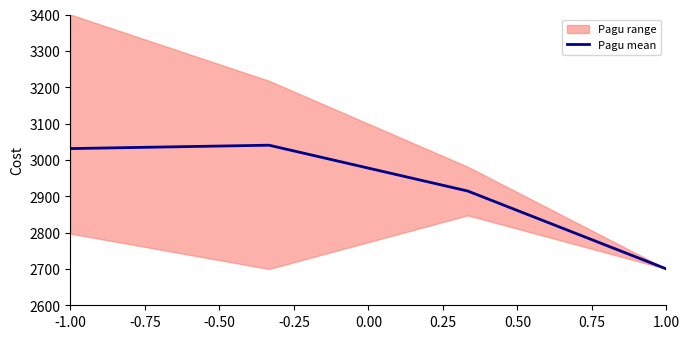

What is the lowest value of the Pagu mean series?

2700.0